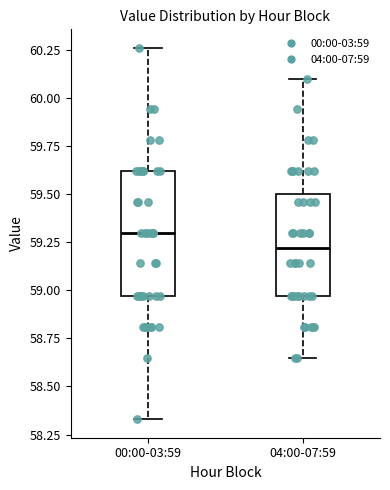

Comparing the boxes themselves (not the whiskers), which one is the tallest?

00:00-03:59